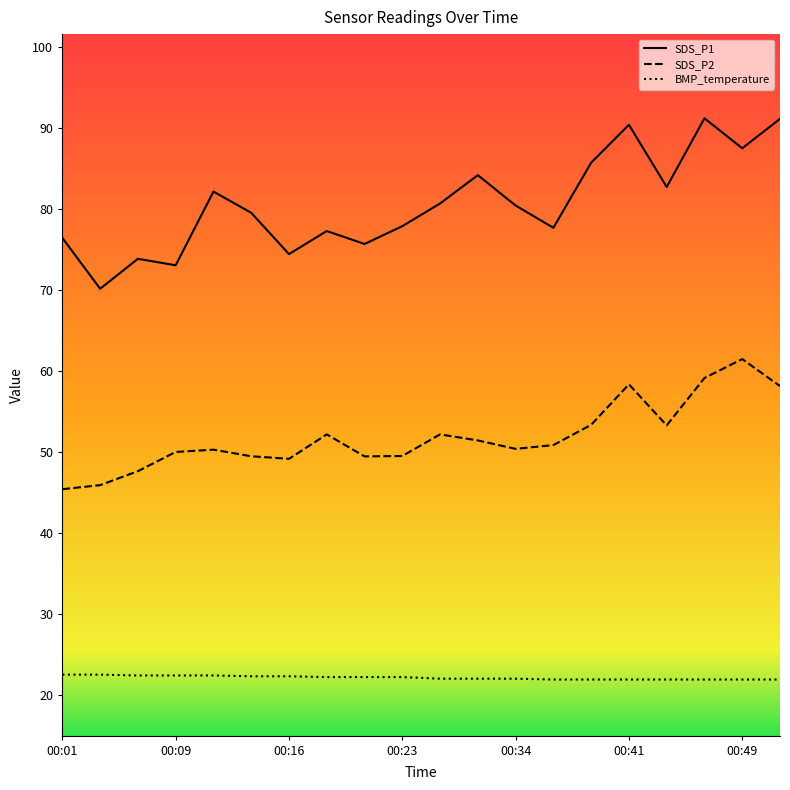

At how many categories does at least one series exceed 28?

20